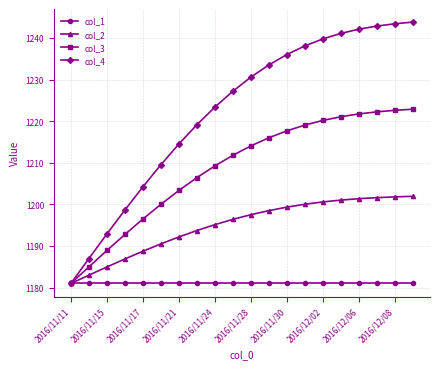

What is the highest value of the col_2 series?

1201.9